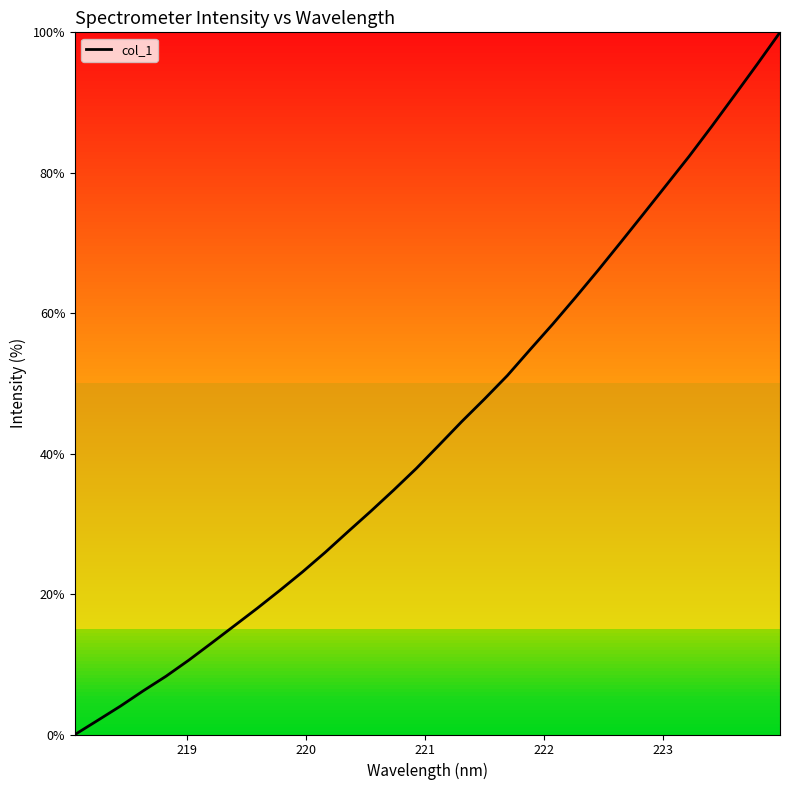

What is the average value?

43.3